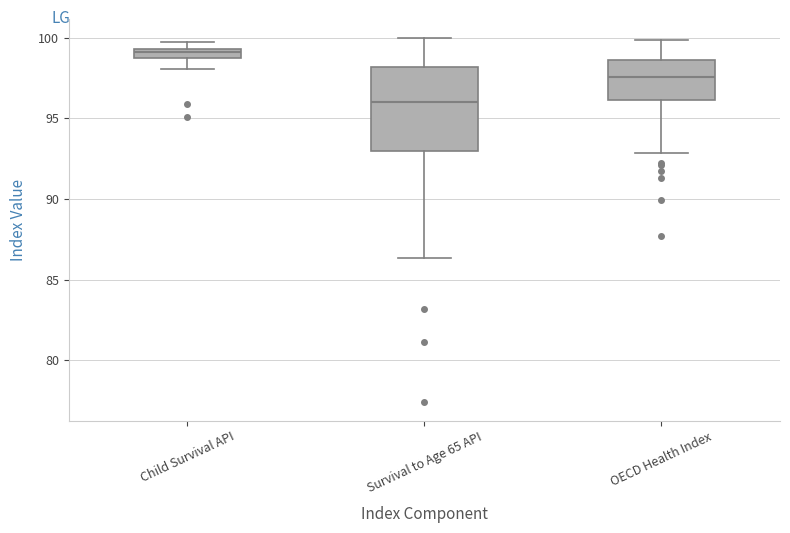

Where is the lower edge of the box for OECD Health Index on the y-axis? The values are not printed on the chart, so give them approximately, as read against the axis.

96.0